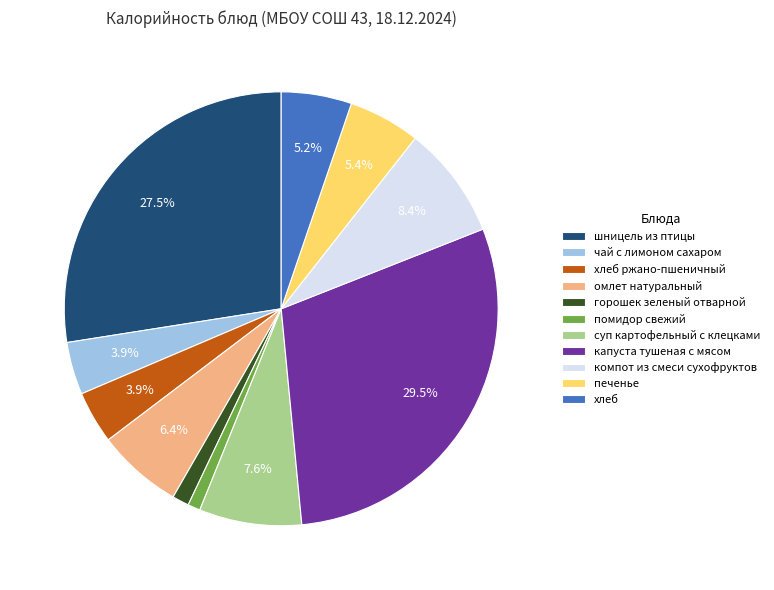

Does омлет натуральный account for over 50% of the chart?

No